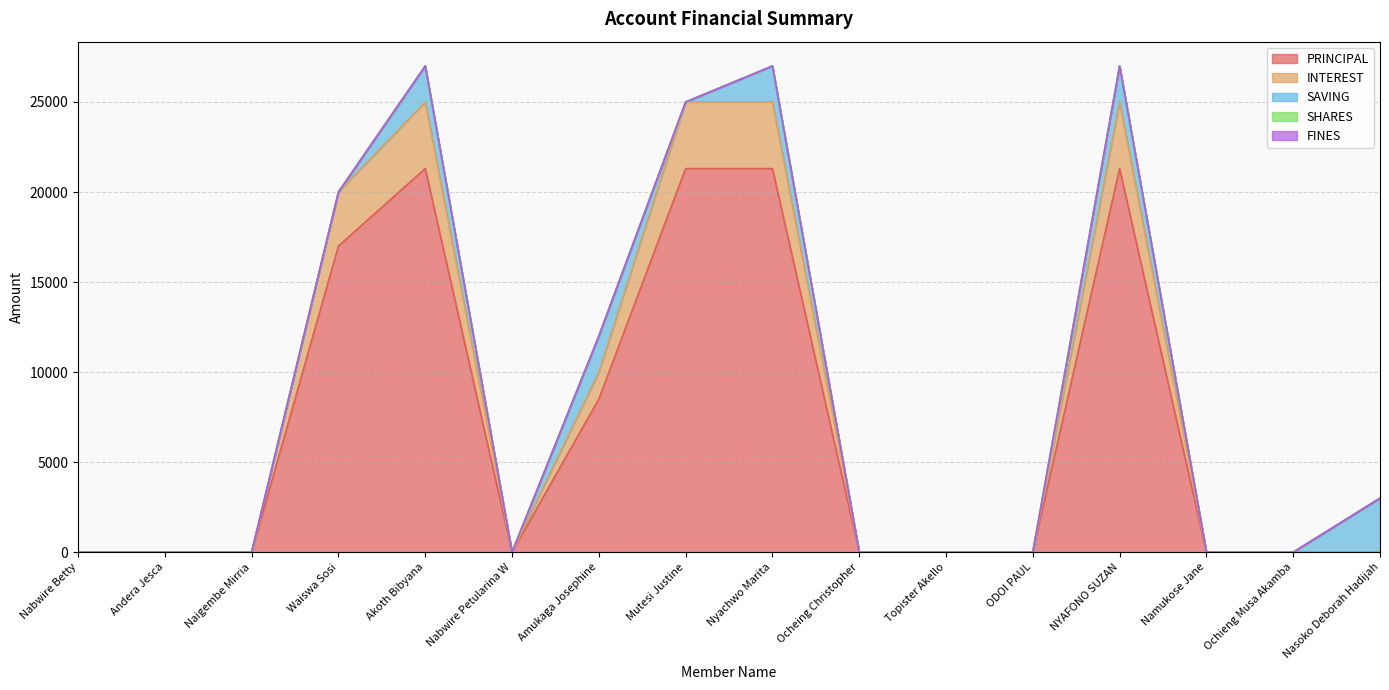

True or false: PRINCIPAL has a value of 14768 at Nasoko Deborah Hadijah.

False